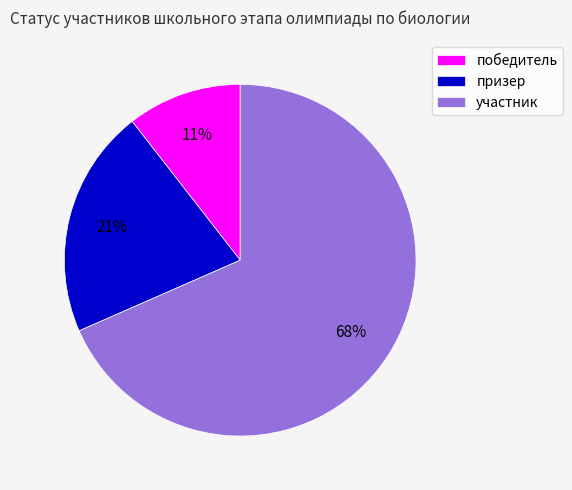

To the nearest percent, what is the combined percentage of участник and победитель?

79%